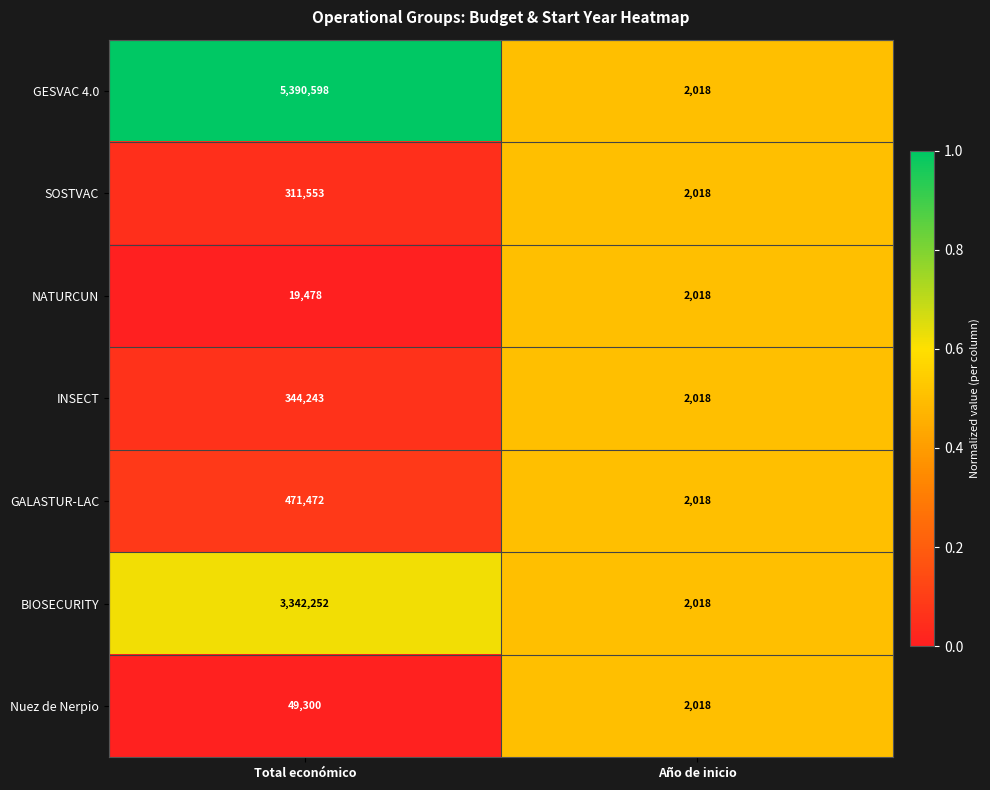

What is the difference between the maximum and minimum values in the SOSTVAC series?

309535